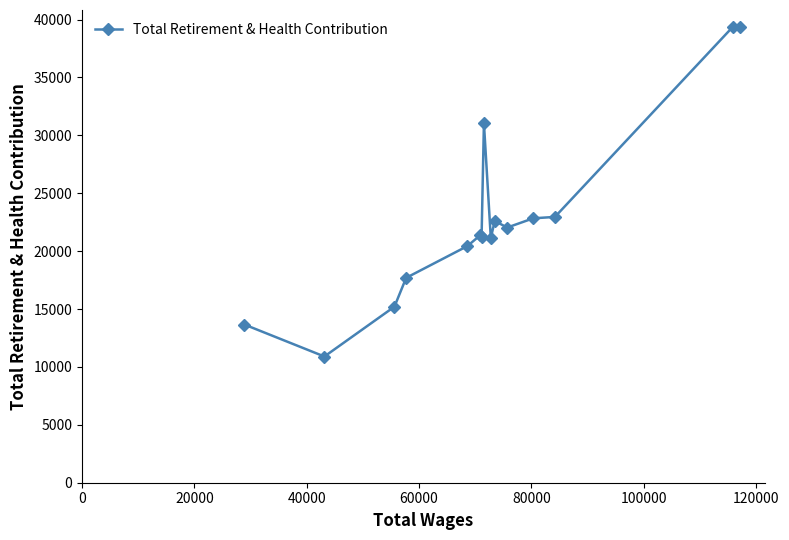

What is the average value?

22795